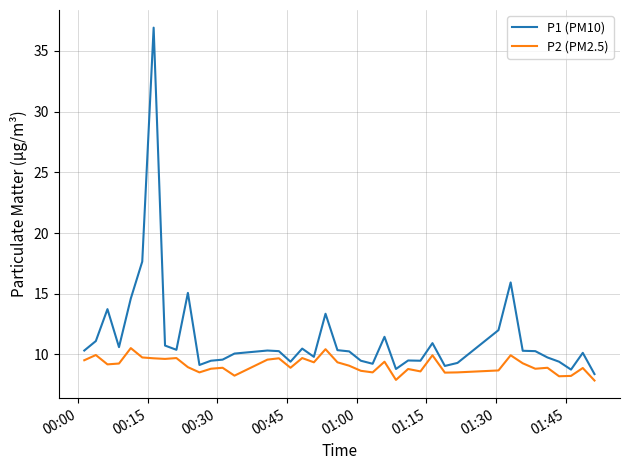

What is the maximum value shown in the chart?

36.9